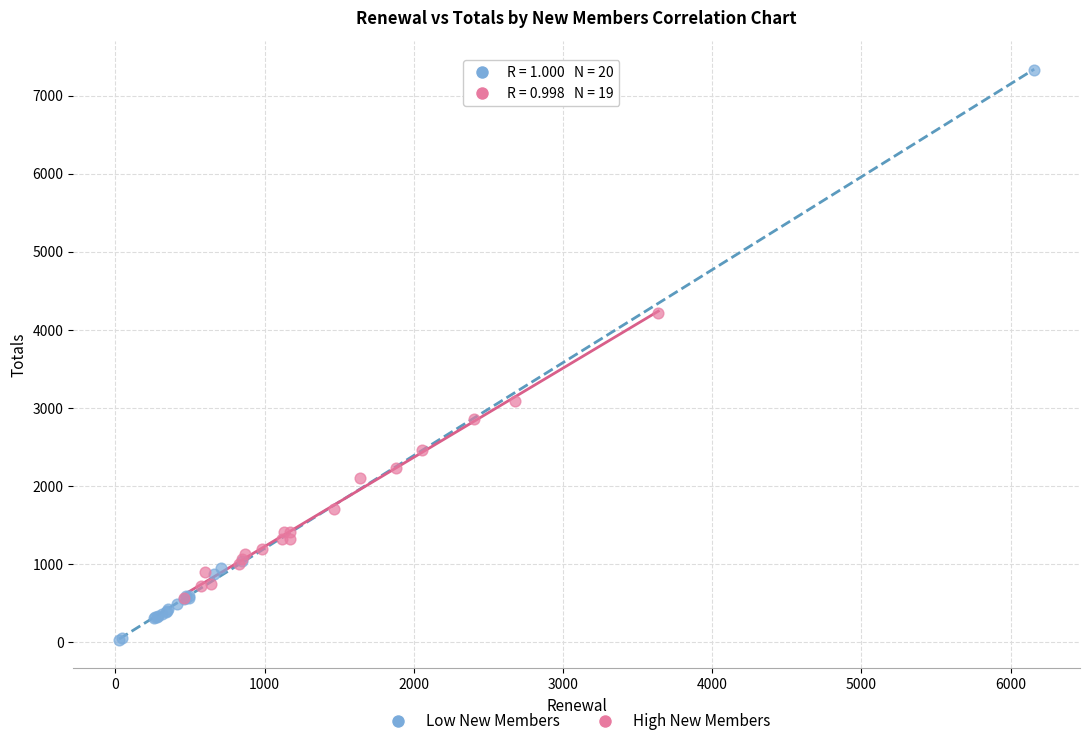

Which series reaches the minimum Y coordinate?

Low New Members